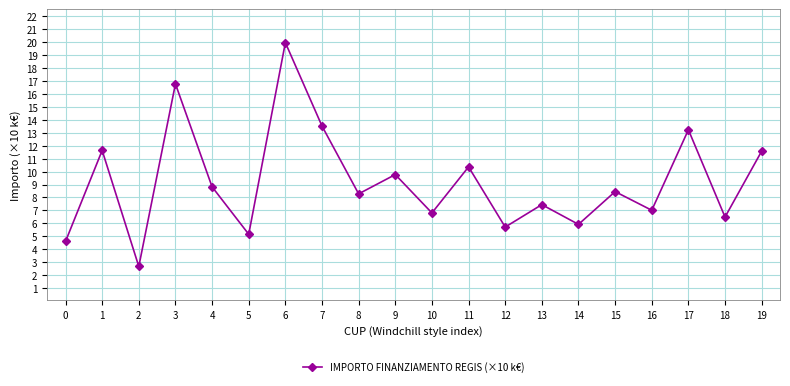

Reading left to right, what are all the values shown in this chart?

4.6	11.6	2.7	16.8	8.8	5.2	20.0	13.5	8.3	9.8	6.8	10.4	5.7	7.4	5.9	8.5	7.0	13.2	6.5	11.6